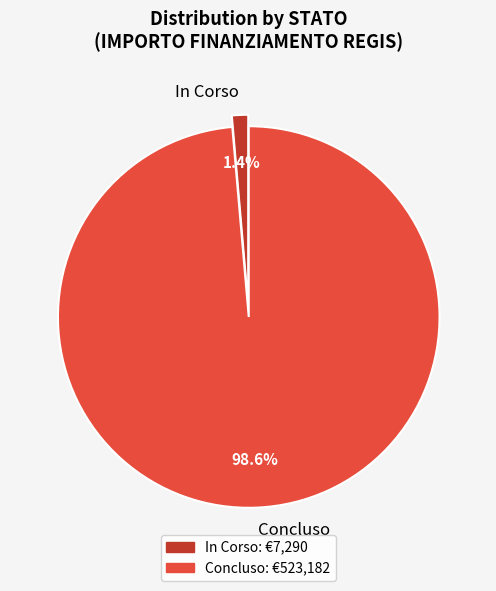

Which has a higher value, In Corso or Concluso?

Concluso